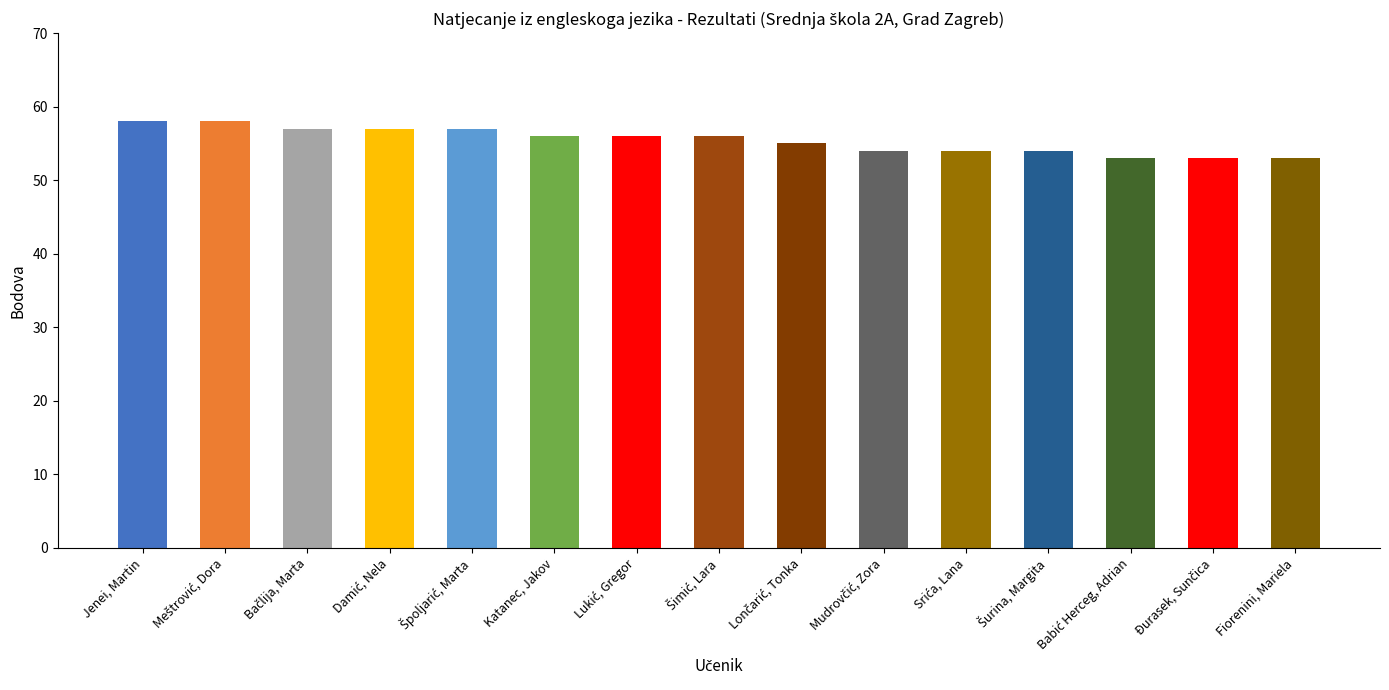

How many data points are less than 56?

7